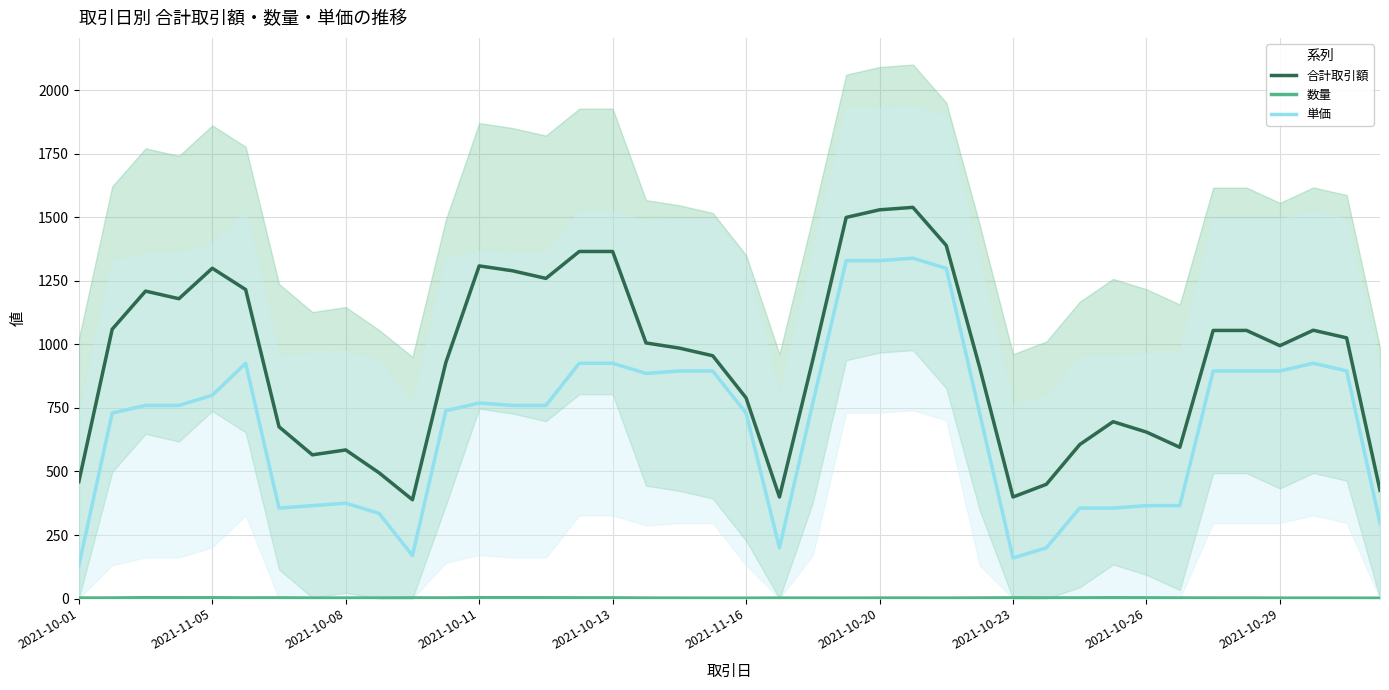

True or false: 合計取引額 and 単価 cross at least once.

False